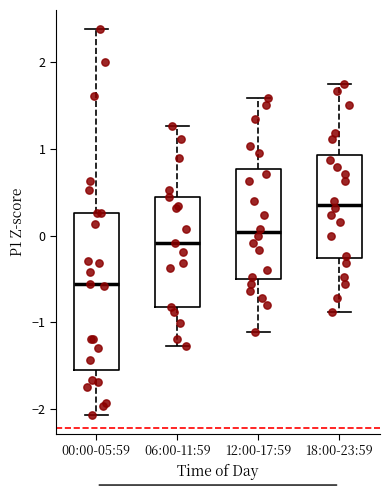

Reading left to right, transcribe this box plot: for each box, give where its median line is, the range the box spans, and where its two whiskers end, as read against the y-axis. The values are not printed on the chart, so give them approximately, as read against the axis.

00:00-05:59: median -0.6, box -1.6 to 0.3, whiskers -2.1 to 2.4
06:00-11:59: median -0.1, box -0.8 to 0.5, whiskers -1.3 to 1.3
12:00-17:59: median 0.0, box -0.5 to 0.8, whiskers -1.1 to 1.6
18:00-23:59: median 0.4, box -0.3 to 0.9, whiskers -0.9 to 1.7